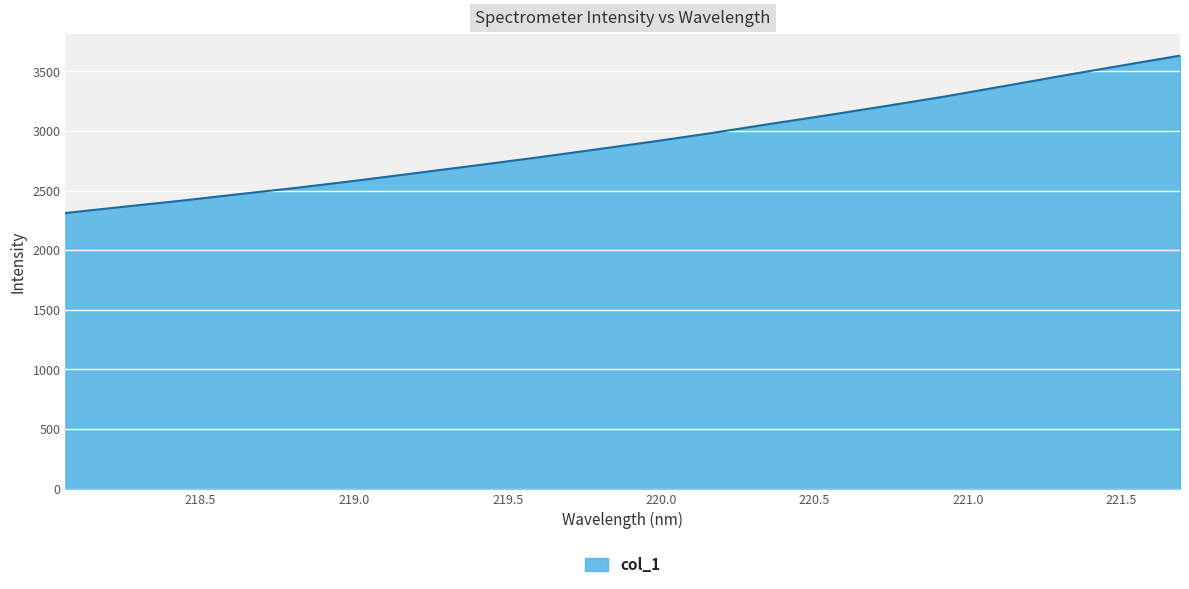

What is the greatest value displayed?

3632.7